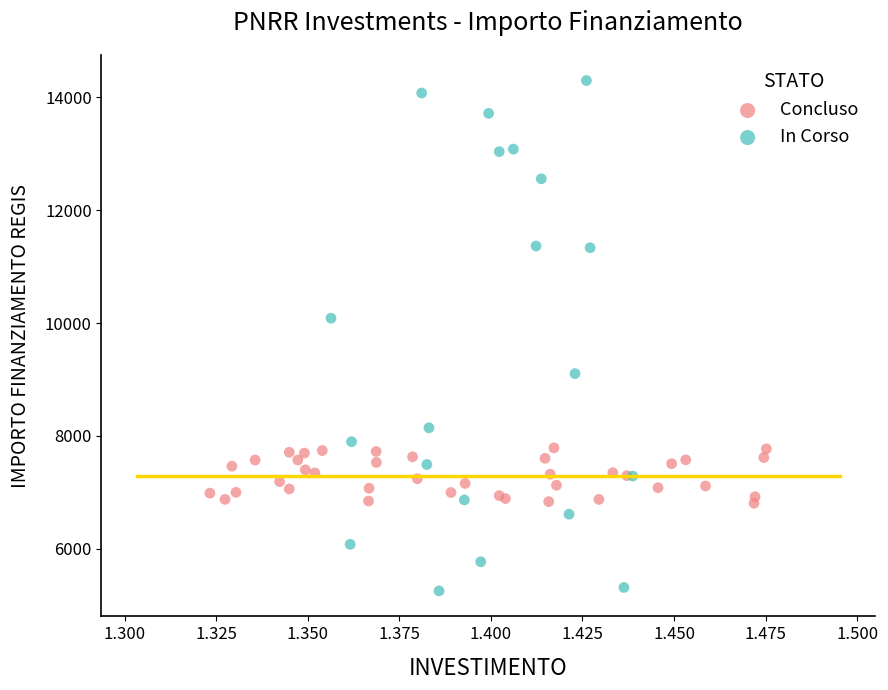

Which series reaches the maximum Y coordinate?

In Corso